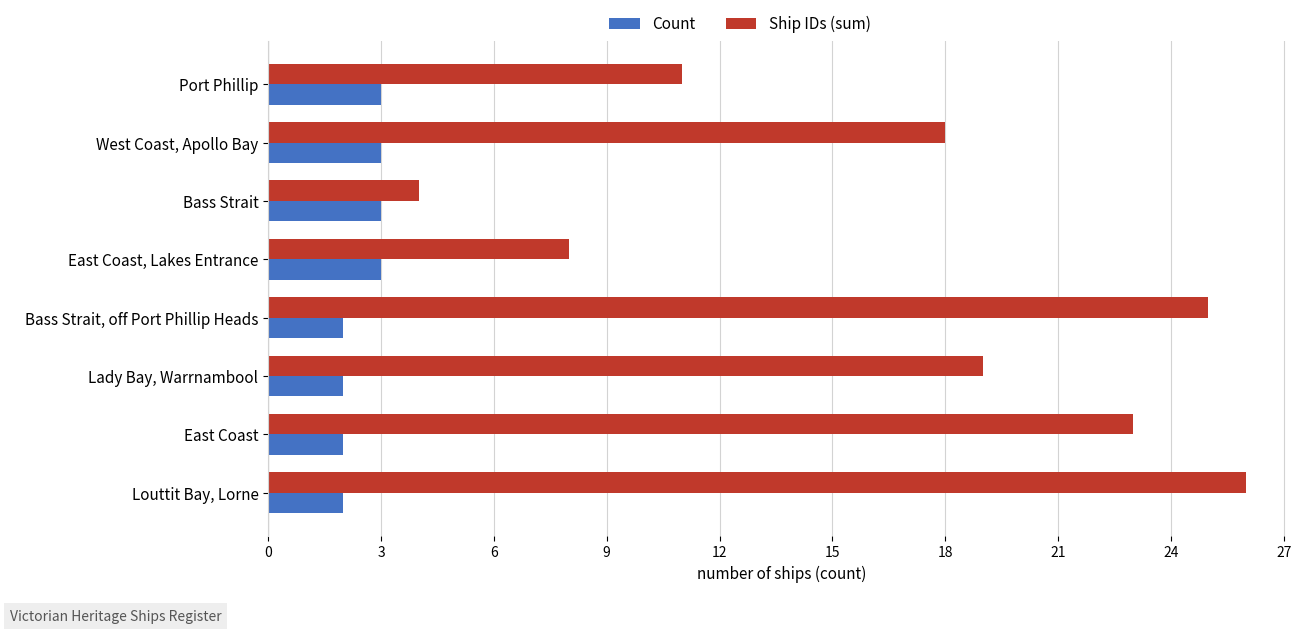

Which series changed the most between East Coast, Lakes Entrance and Bass Strait, off Port Phillip Heads?

Ship IDs (sum)